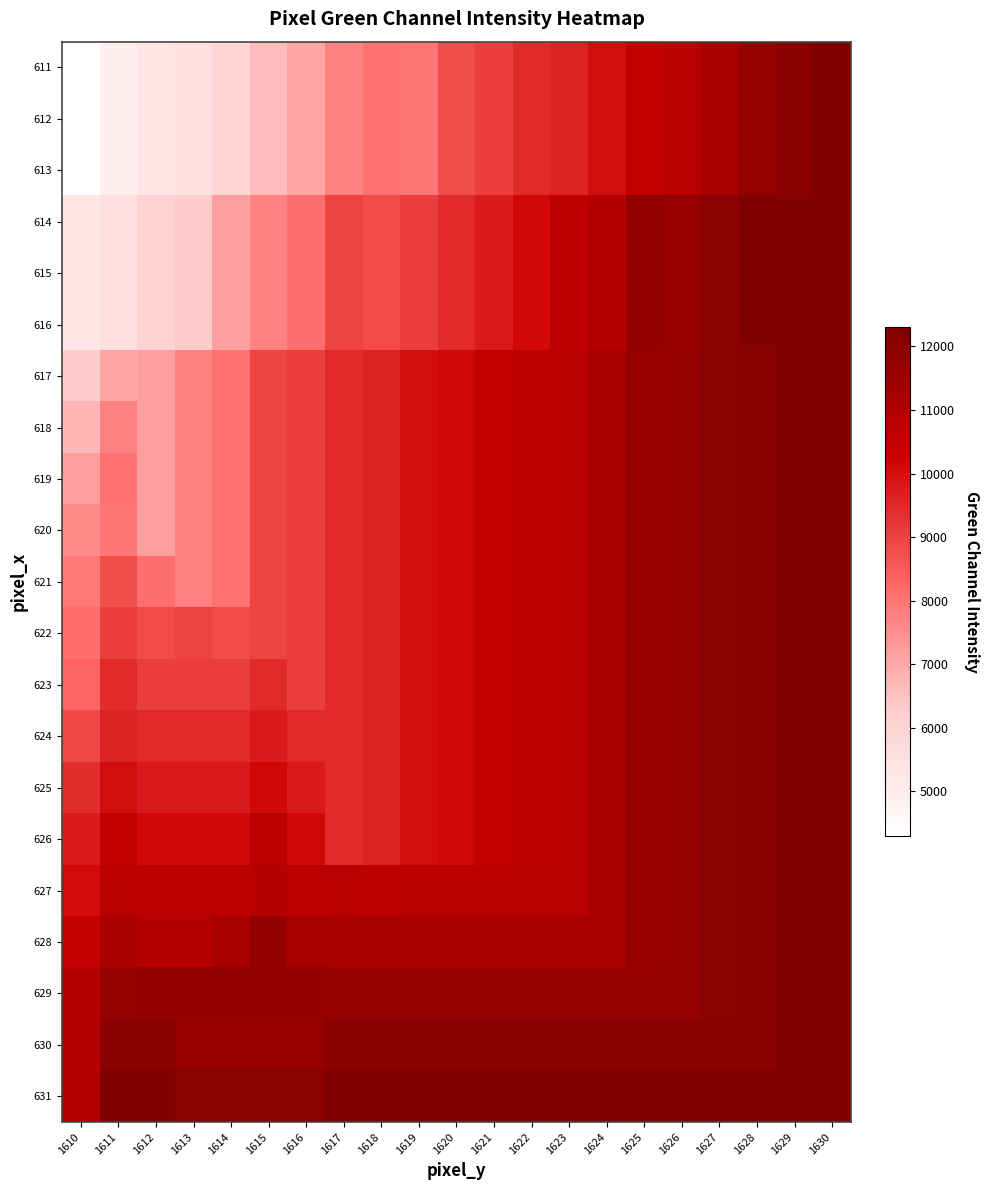

Reading left to right, list all the values displayed in this chart.

611: 1610=4294	1611=4924	1612=5292	1613=5508	1614=5931	1615=6612	1616=7065	1617=7748	1618=8068	1619=7976	1620=8783	1621=9064	1622=9435	1623=9624	1624=10027	1625=10500	1626=10740	1627=11208	1628=11727	1629=12052	1630=12300
612: 1610=4294	1611=4924	1612=5292	1613=5508	1614=5931	1615=6612	1616=7065	1617=7748	1618=8068	1619=7976	1620=8783	1621=9064	1622=9435	1623=9624	1624=10027	1625=10500	1626=10740	1627=11208	1628=11727	1629=12052	1630=12300
613: 1610=4294	1611=4924	1612=5292	1613=5508	1614=5931	1615=6612	1616=7065	1617=7748	1618=8068	1619=7976	1620=8783	1621=9064	1622=9435	1623=9624	1624=10027	1625=10500	1626=10740	1627=11208	1628=11727	1629=12052	1630=12300
614: 1610=5264	1611=5576	1612=6019	1613=6288	1614=7175	1615=7756	1616=8124	1617=8960	1618=8813	1619=9108	1620=9460	1621=9784	1622=10123	1623=10680	1624=10880	1625=11744	1626=11668	1627=11964	1628=12245	1629=12245	1630=12245
615: 1610=5264	1611=5576	1612=6019	1613=6288	1614=7175	1615=7756	1616=8124	1617=8960	1618=8813	1619=9108	1620=9460	1621=9784	1622=10123	1623=10680	1624=10880	1625=11744	1626=11668	1627=11964	1628=12245	1629=12245	1630=12245
616: 1610=5264	1611=5576	1612=6019	1613=6288	1614=7175	1615=7756	1616=8124	1617=8960	1618=8813	1619=9108	1620=9460	1621=9784	1622=10123	1623=10680	1624=10880	1625=11744	1626=11668	1627=11964	1628=12245	1629=12245	1630=12245
617: 1610=6288	1611=7065	1612=7175	1613=7756	1614=8068	1615=8960	1616=9108	1617=9435	1618=9624	1619=10027	1620=10123	1621=10500	1622=10680	1623=10740	1624=11208	1625=11668	1626=11727	1627=11964	1628=12052	1629=12245	1630=12300
618: 1610=6732	1611=7748	1612=7175	1613=7756	1614=8068	1615=8960	1616=9108	1617=9435	1618=9624	1619=10027	1620=10123	1621=10500	1622=10680	1623=10740	1624=11208	1625=11668	1626=11727	1627=11964	1628=12052	1629=12245	1630=12300
619: 1610=7200	1611=8068	1612=7175	1613=7756	1614=8068	1615=8960	1616=9108	1617=9435	1618=9624	1619=10027	1620=10123	1621=10500	1622=10680	1623=10740	1624=11208	1625=11668	1626=11727	1627=11964	1628=12052	1629=12245	1630=12300
620: 1610=7576	1611=7976	1612=7175	1613=7756	1614=8068	1615=8960	1616=9108	1617=9435	1618=9624	1619=10027	1620=10123	1621=10500	1622=10680	1623=10740	1624=11208	1625=11668	1626=11727	1627=11964	1628=12052	1629=12245	1630=12300
621: 1610=7952	1611=8783	1612=8124	1613=7756	1614=8068	1615=8960	1616=9108	1617=9435	1618=9624	1619=10027	1620=10123	1621=10500	1622=10680	1623=10740	1624=11208	1625=11668	1626=11727	1627=11964	1628=12052	1629=12245	1630=12300
622: 1610=8144	1611=9064	1612=8813	1613=8960	1614=8813	1615=8960	1616=9108	1617=9435	1618=9624	1619=10027	1620=10123	1621=10500	1622=10680	1623=10740	1624=11208	1625=11668	1626=11727	1627=11964	1628=12052	1629=12245	1630=12300
623: 1610=8336	1611=9435	1612=9108	1613=9108	1614=9108	1615=9460	1616=9108	1617=9435	1618=9624	1619=10027	1620=10123	1621=10500	1622=10680	1623=10740	1624=11208	1625=11668	1626=11727	1627=11964	1628=12052	1629=12245	1630=12300
624: 1610=8878	1611=9624	1612=9460	1613=9460	1614=9460	1615=9784	1616=9460	1617=9435	1618=9624	1619=10027	1620=10123	1621=10500	1622=10680	1623=10740	1624=11208	1625=11668	1626=11727	1627=11964	1628=12052	1629=12245	1630=12300
625: 1610=9420	1611=10027	1612=9784	1613=9784	1614=9784	1615=10123	1616=9784	1617=9435	1618=9624	1619=10027	1620=10123	1621=10500	1622=10680	1623=10740	1624=11208	1625=11668	1626=11727	1627=11964	1628=12052	1629=12245	1630=12300
626: 1610=9744	1611=10500	1612=10123	1613=10123	1614=10123	1615=10680	1616=10123	1617=9435	1618=9624	1619=10027	1620=10123	1621=10500	1622=10680	1623=10740	1624=11208	1625=11668	1626=11727	1627=11964	1628=12052	1629=12245	1630=12300
627: 1610=10068	1611=10740	1612=10680	1613=10680	1614=10680	1615=10880	1616=10680	1617=10740	1618=10680	1619=10740	1620=10740	1621=10740	1622=10740	1623=10740	1624=11208	1625=11668	1626=11727	1627=11964	1628=12052	1629=12245	1630=12300
628: 1610=10476	1611=11208	1612=10880	1613=10880	1614=11208	1615=11744	1616=11208	1617=11208	1618=11208	1619=11208	1620=11208	1621=11208	1622=11208	1623=11208	1624=11208	1625=11668	1626=11727	1627=11964	1628=12052	1629=12245	1630=12300
629: 1610=10884	1611=11727	1612=11744	1613=11744	1614=11744	1615=11744	1616=11744	1617=11727	1618=11727	1619=11727	1620=11727	1621=11727	1622=11727	1623=11727	1624=11727	1625=11727	1626=11727	1627=11964	1628=12052	1629=12245	1630=12300
630: 1610=10914	1611=12052	1612=12052	1613=11668	1614=11668	1615=11668	1616=11668	1617=12052	1618=12052	1619=12052	1620=12052	1621=12052	1622=12052	1623=12052	1624=12052	1625=12052	1626=12052	1627=12052	1628=12052	1629=12245	1630=12300
631: 1610=10944	1611=12300	1612=12300	1613=11964	1614=11964	1615=11964	1616=11964	1617=12300	1618=12300	1619=12300	1620=12300	1621=12300	1622=12300	1623=12300	1624=12300	1625=12300	1626=12300	1627=12300	1628=12300	1629=12245	1630=12300